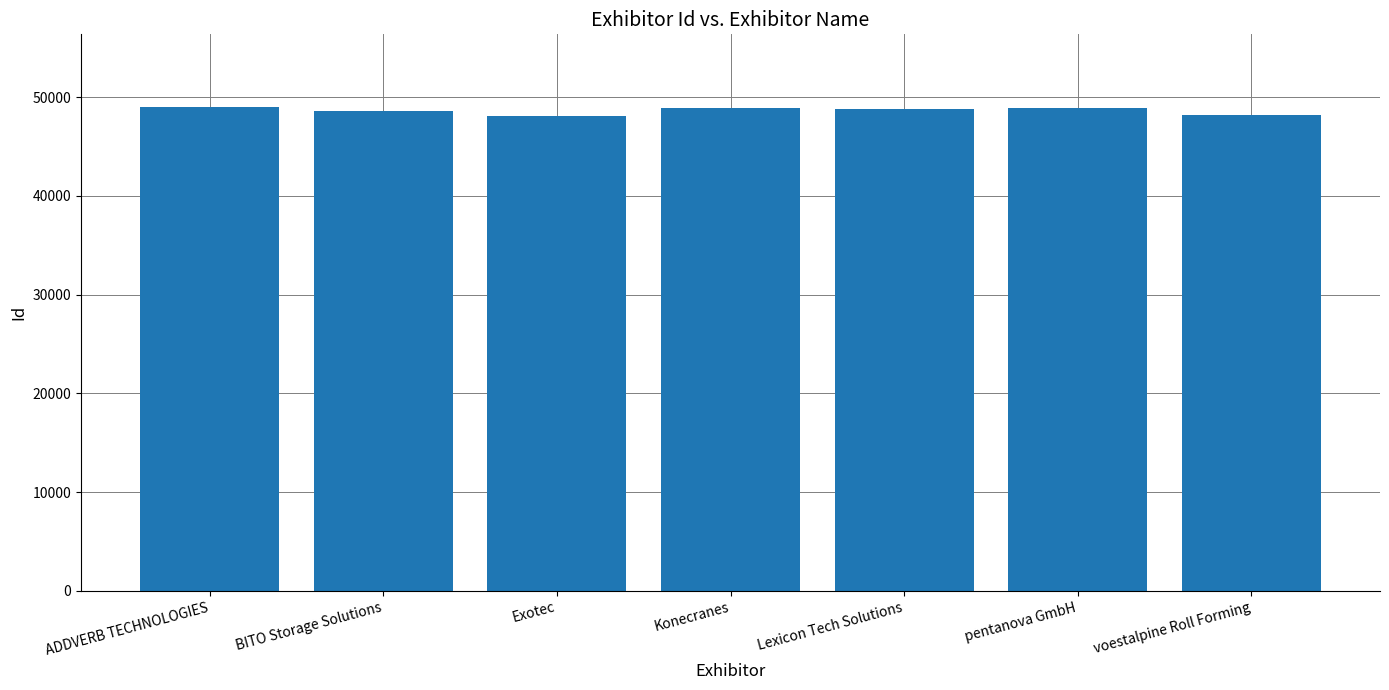

How many series are shown in this chart?

1